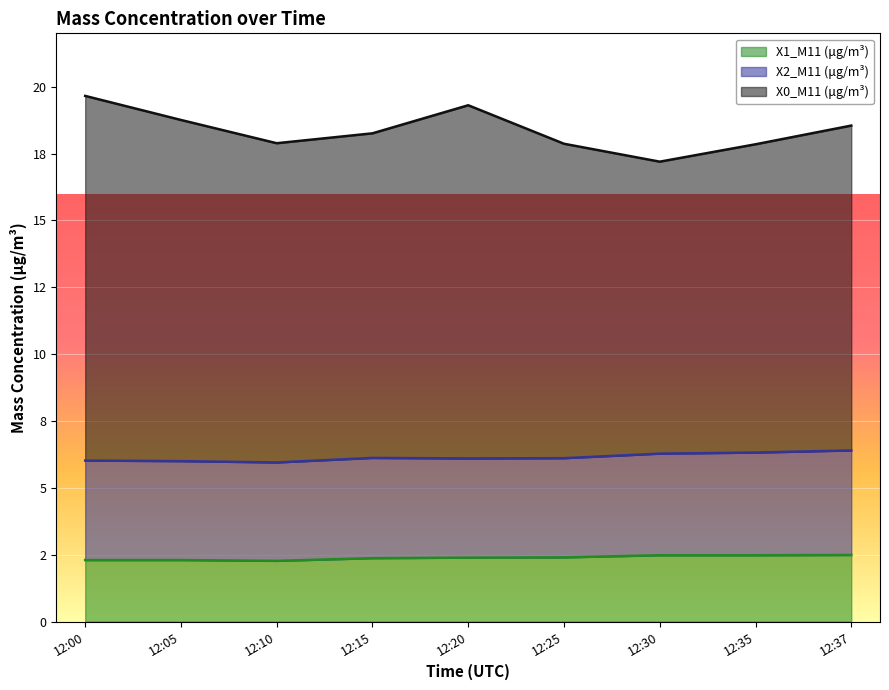

At which label does X0_M11 (μg/m³) first exceed 18?

12:00